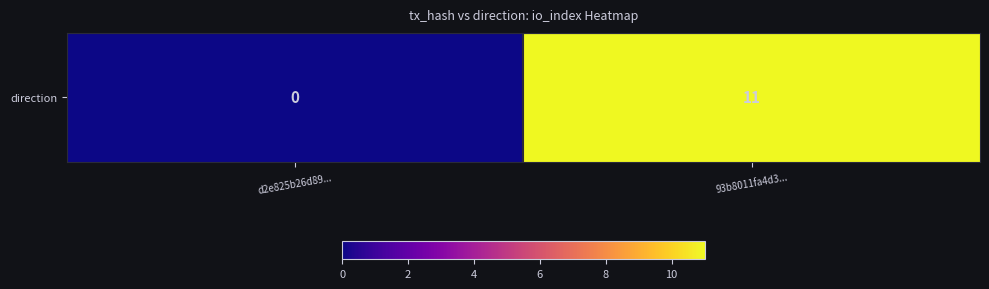

Rank the categories by value from lowest to highest.

d2e825b26d89..., 93b8011fa4d3...